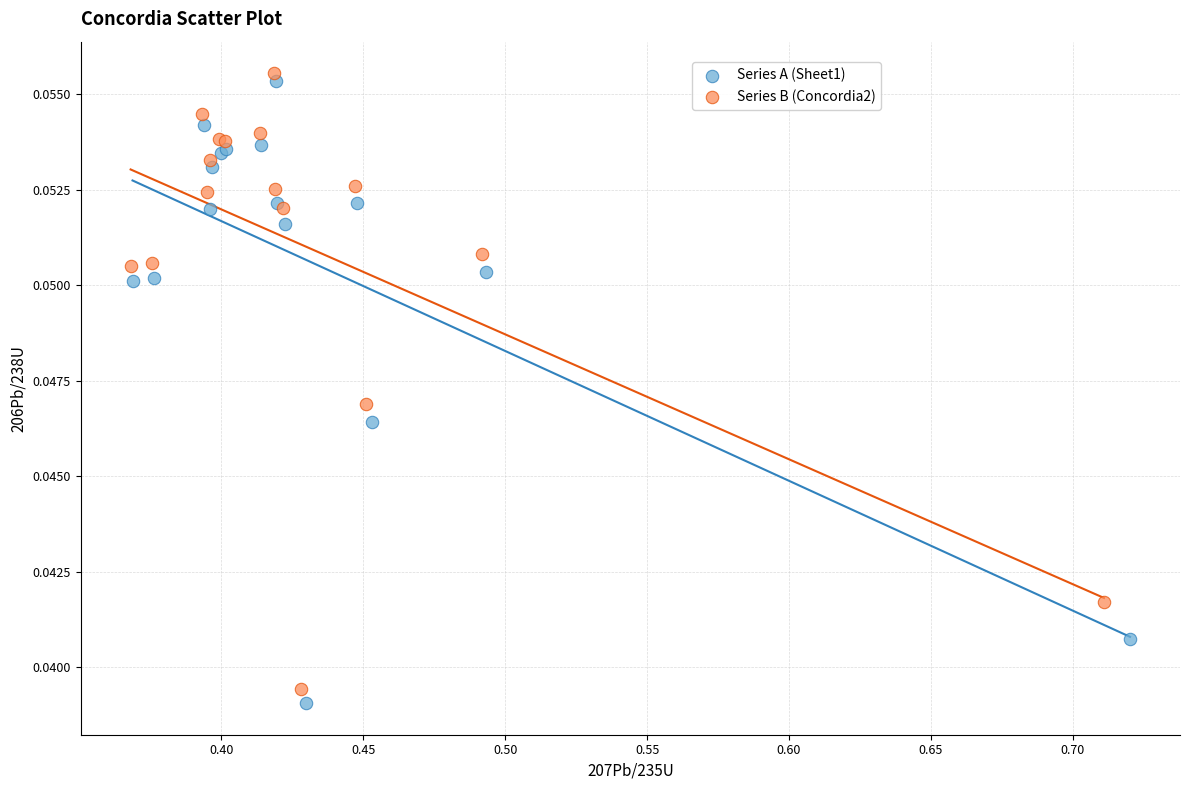

Which series has the widest spread of Y values?

Series A (Sheet1)